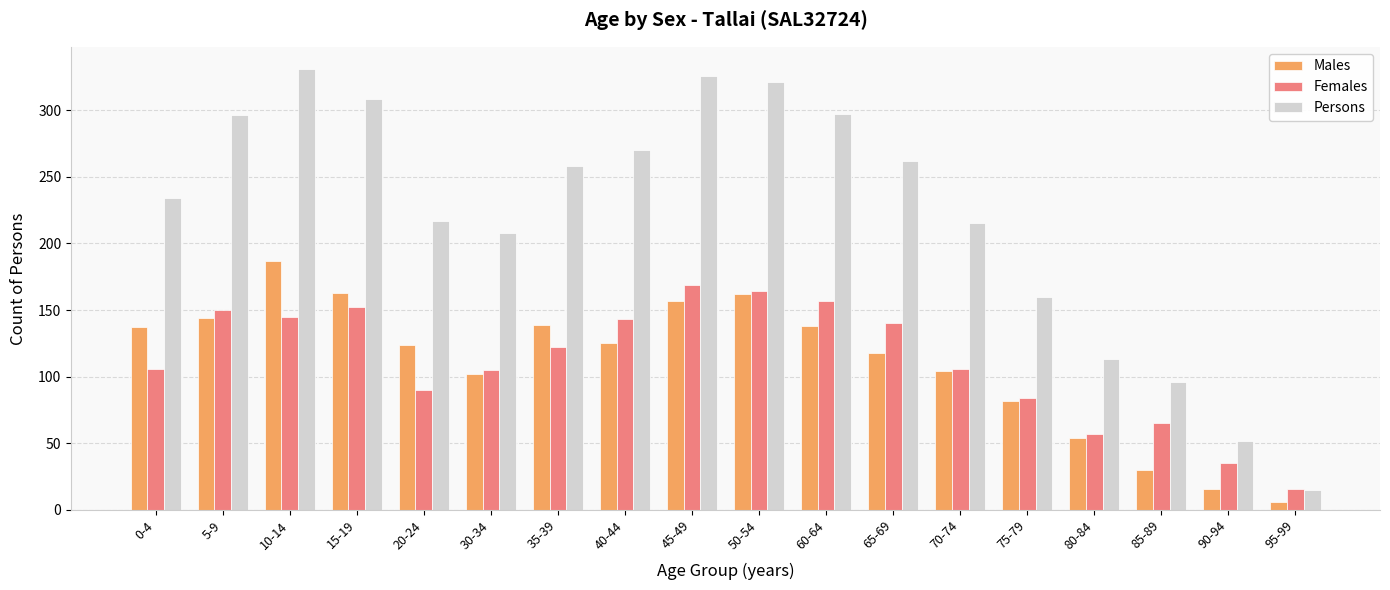

What is the difference between the highest and lowest values at 75-79?

78